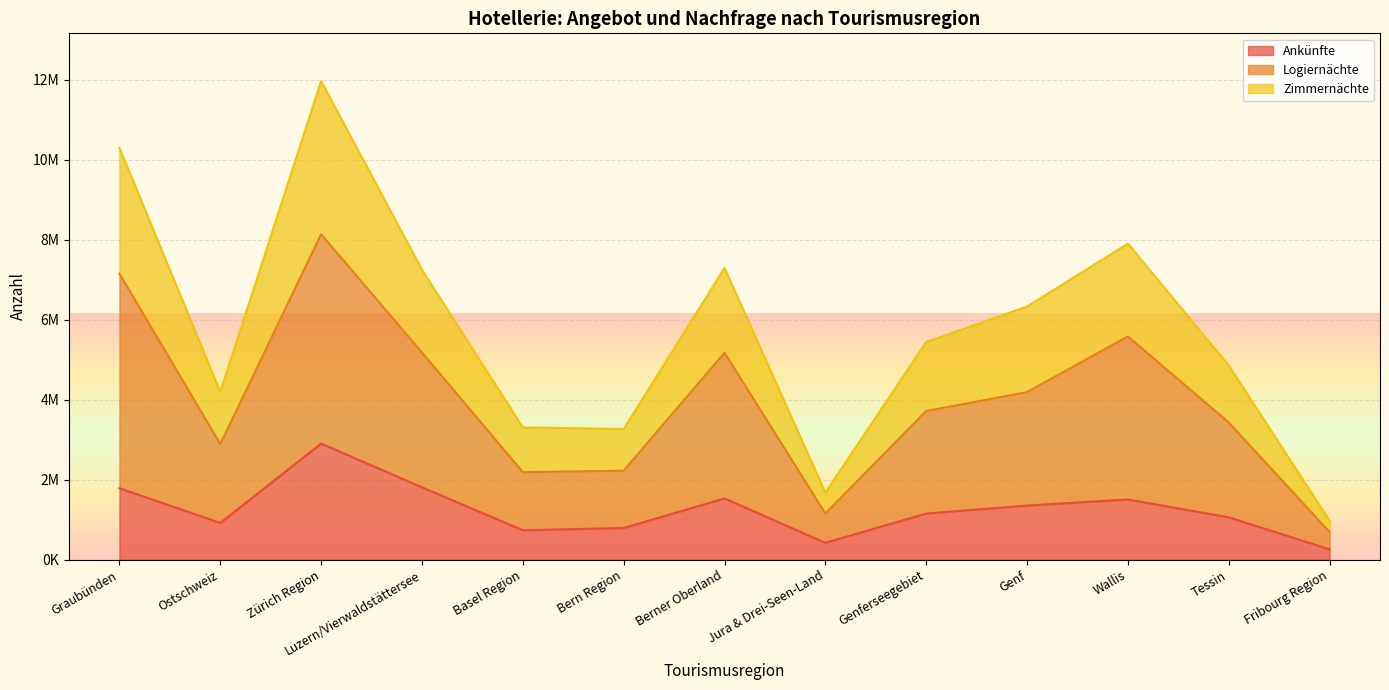

What is the difference between the maximum and minimum values in the Logiernächte series?

7448010